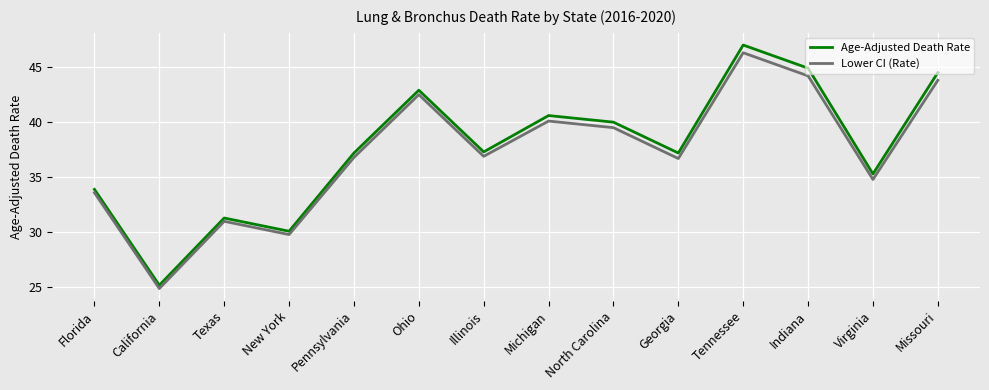

Which label corresponds to the smallest value in the chart?

California